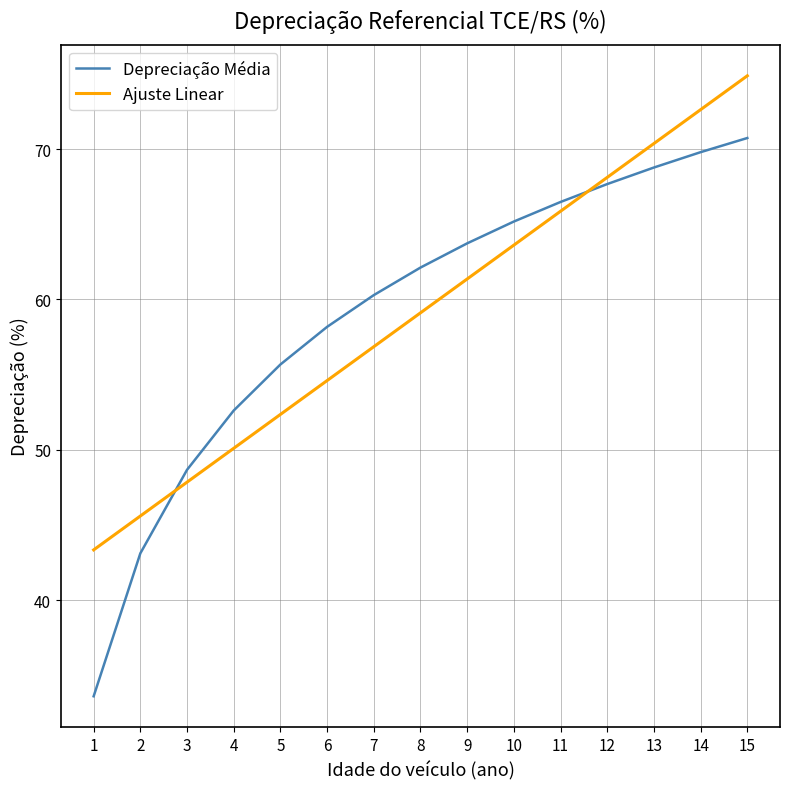

What is the approximate value of Depreciação Média at 7?

60.3